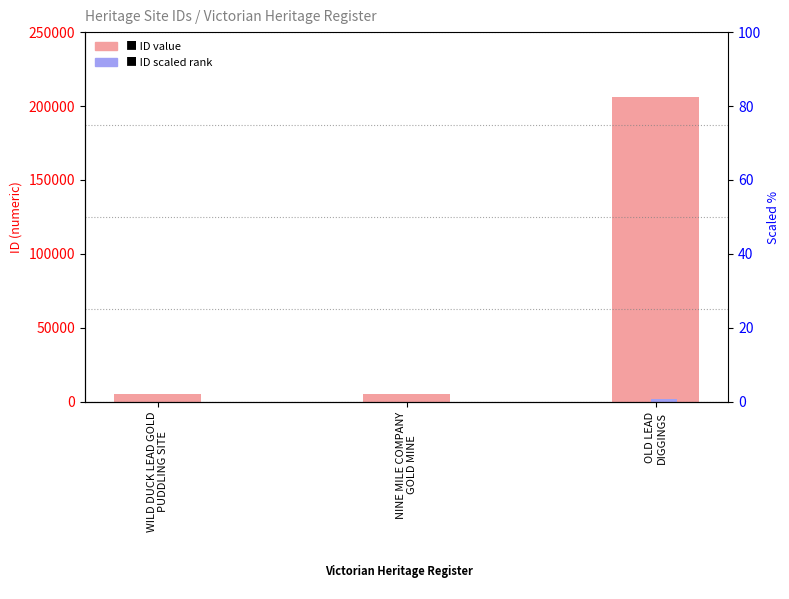

What position from the right is WILD DUCK LEAD GOLD
PUDDLING SITE?

3